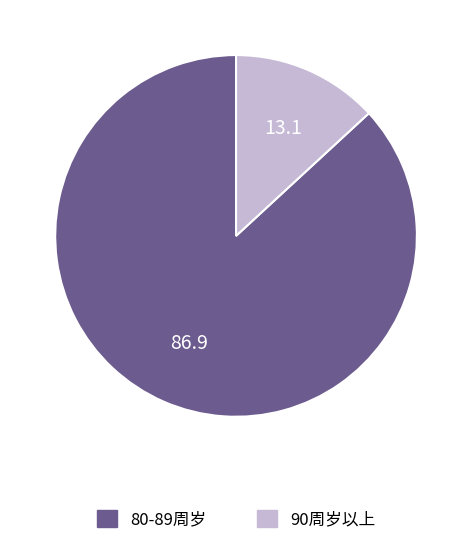

Is there a majority slice in this chart?

Yes